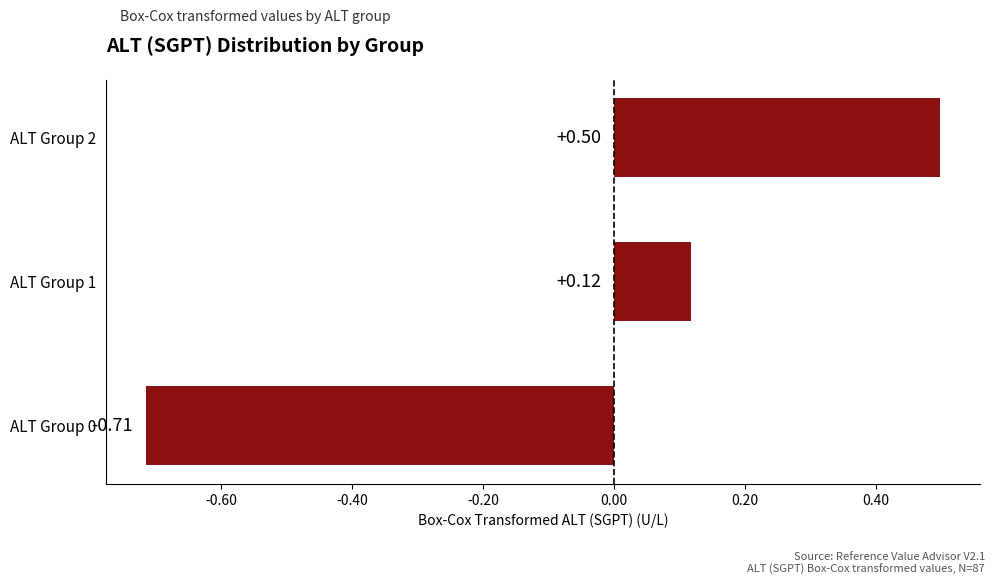

List the labels in order of value, smallest first.

ALT Group 0, ALT Group 1, ALT Group 2